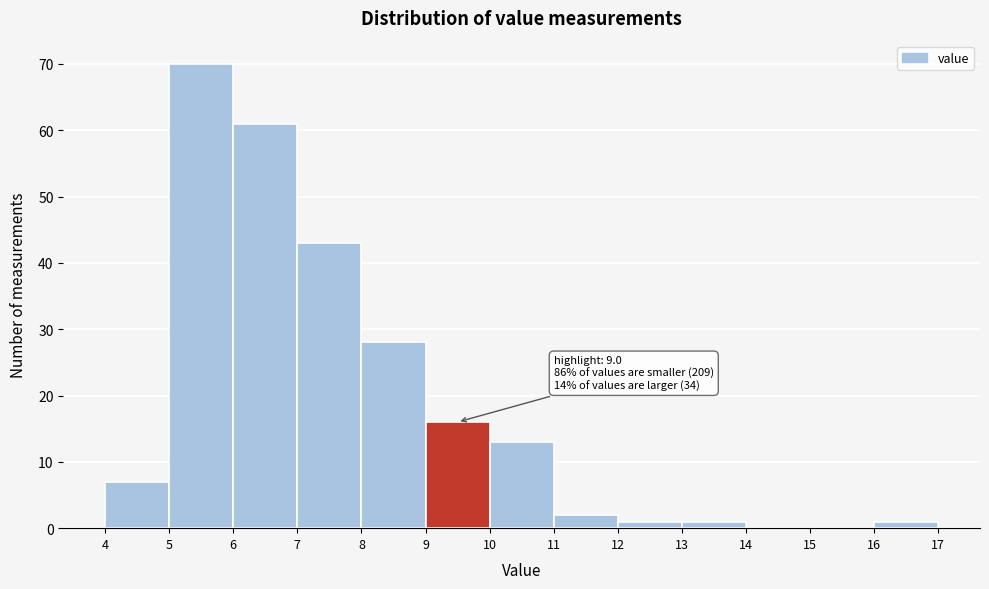

Over which range of the x-axis is the bar tallest?

5 to 6